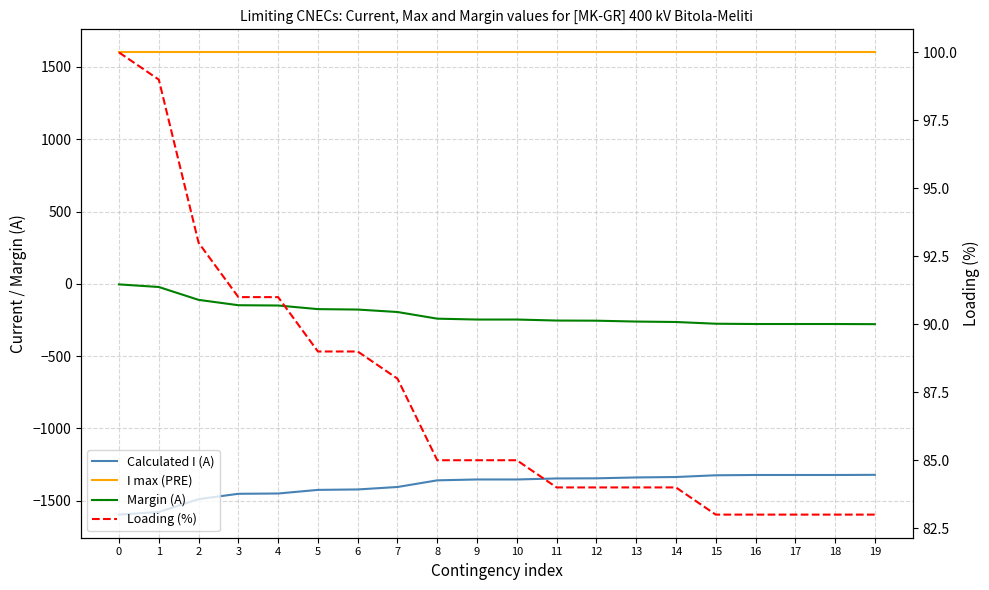

What is the value of the Calculated I (A) point at the 5th from the left?

-1450